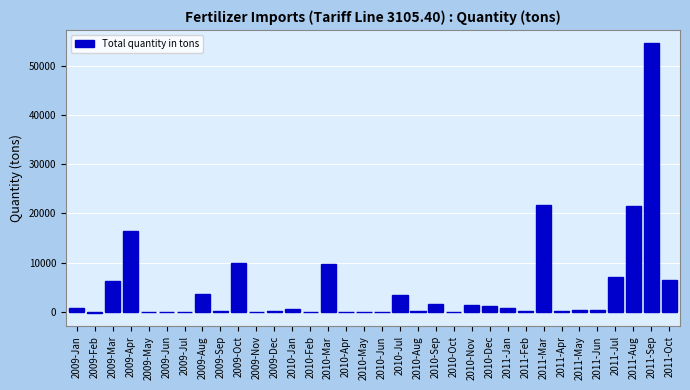

Is it true that the value at 2010-Oct is 37104?

False